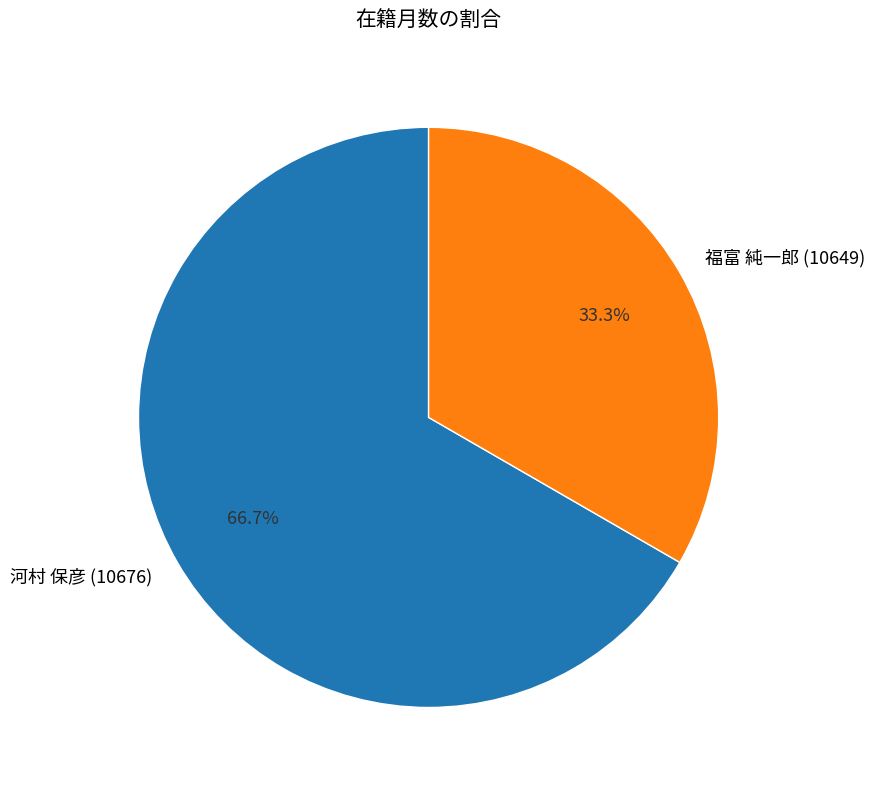

Between 河村 保彦 (10676) and 福富 純一郎 (10649), which is larger?

河村 保彦 (10676)